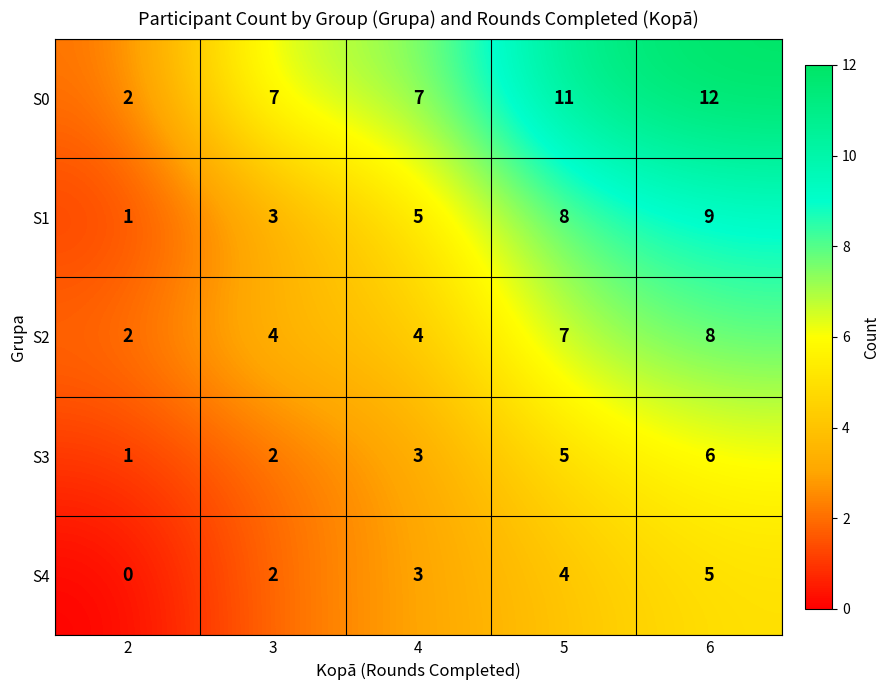

List the series in order of their peak value, highest first.

S0, S1, S2, S3, S4